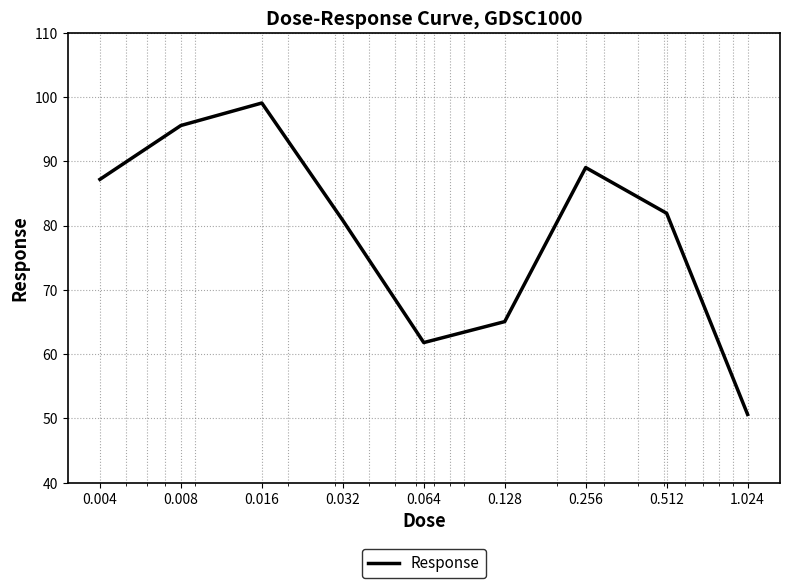

What is the difference between the maximum and minimum values?

48.5